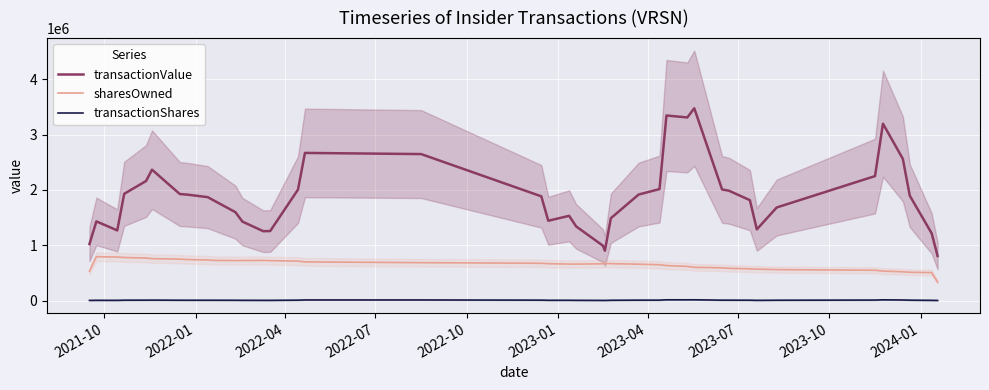

Does the chart display data point markers on the line(s)?

No